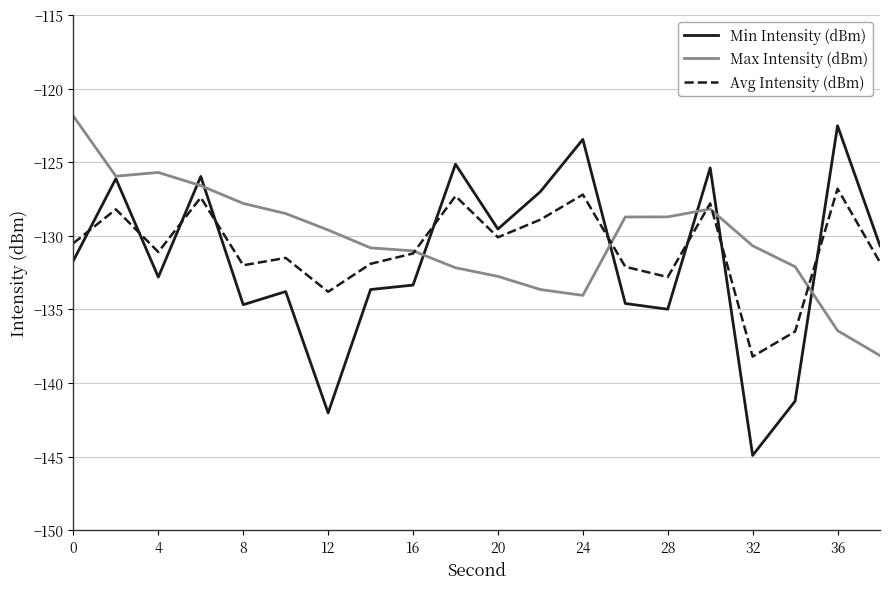

Which series has the largest total across all categories?

Max Intensity (dBm)